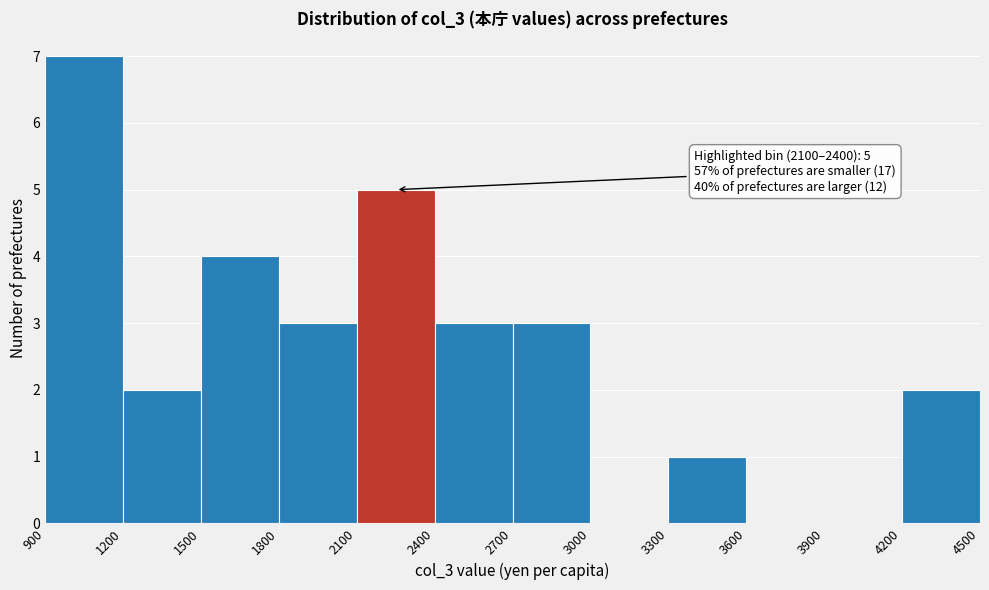

Which range on the x-axis has the tallest bar?

900 to 1200